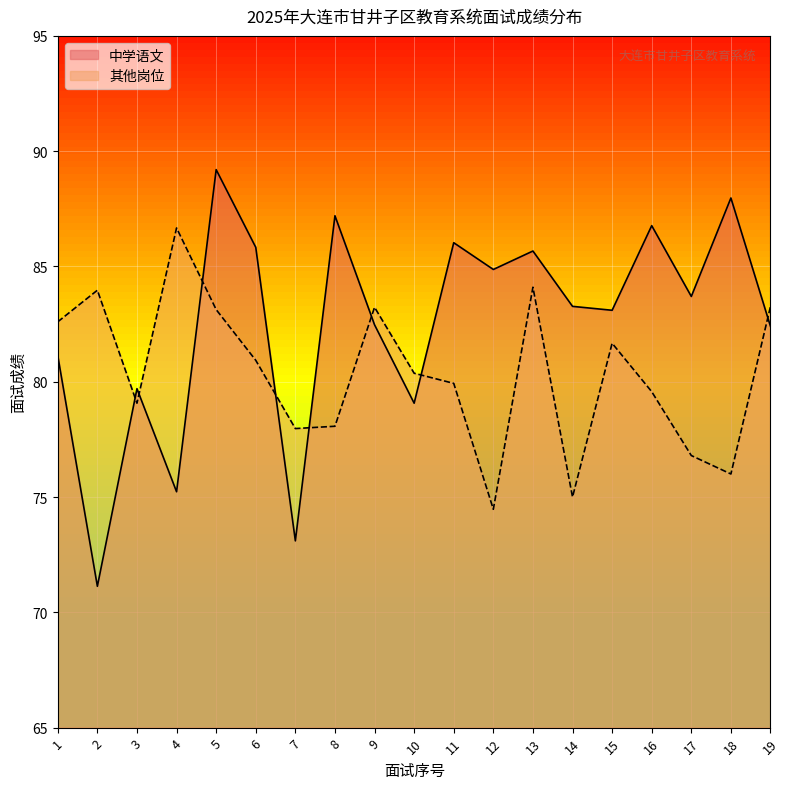

Count the number of categories in the chart.

19